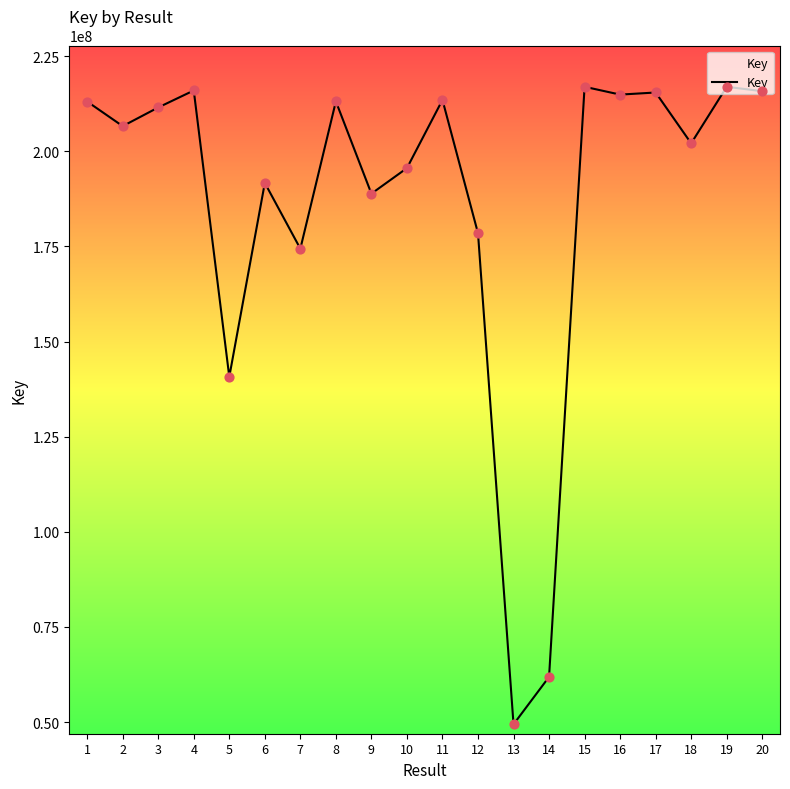

What is the change in value from 3 to 10?

-15938647